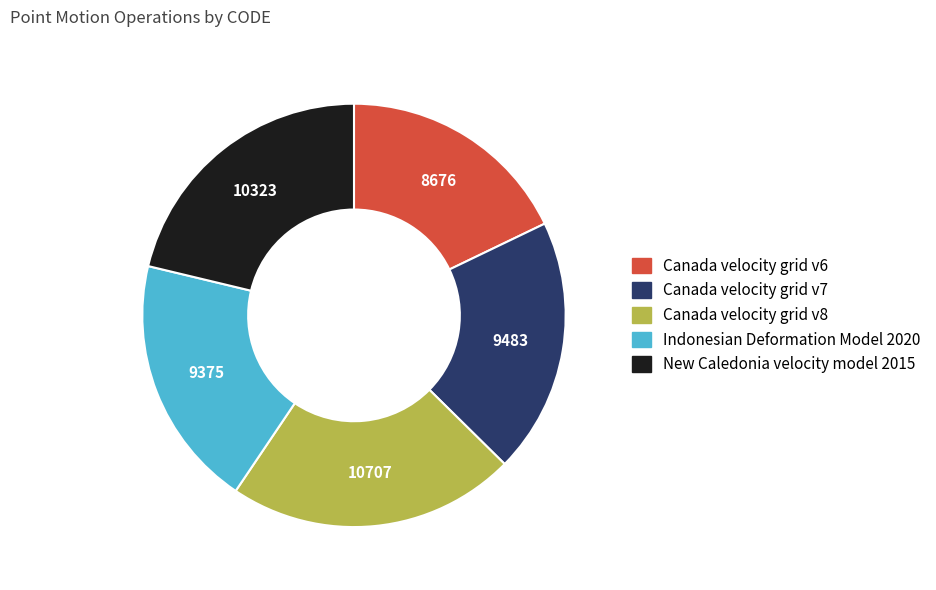

Is Indonesian Deformation Model 2020 the majority of the pie?

No